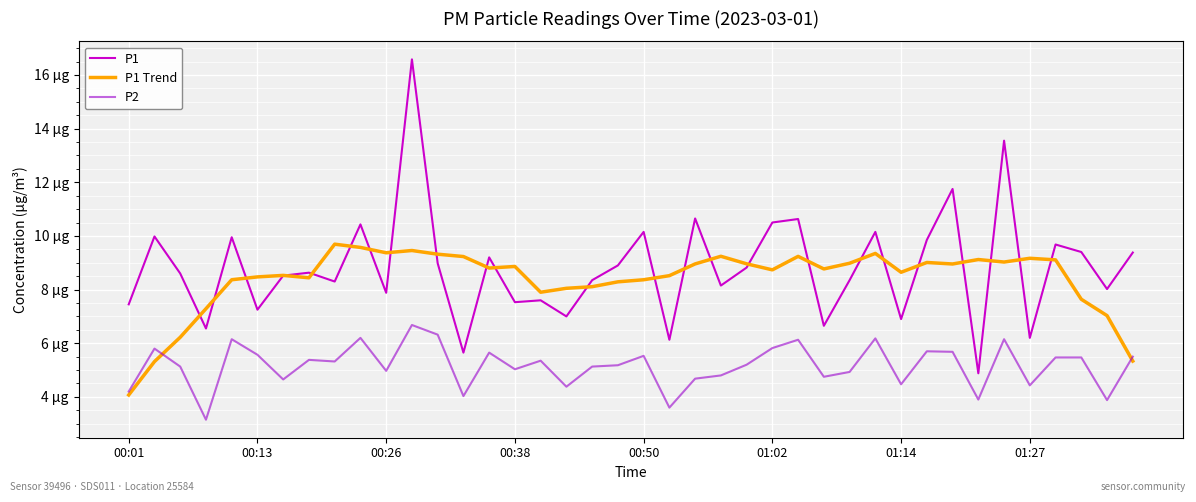

Reading right to left, extract all data points from this chart.

P1: 9.4	8.0	9.4	9.7	6.2	13.6	4.9	11.8	9.8	6.9	10.2	8.3	6.7	10.6	10.5	8.8	8.2	10.7	6.1	10.2	8.9	8.3	7.0	7.6	7.5	9.2	5.7	9.0	16.6	7.9	10.4	8.3	8.6	8.5	7.2	9.9	6.5	8.6	10.0	7.5
P1 Trend: 5.3	7.0	7.6	9.1	9.2	9.0	9.1	9.0	9.0	8.6	9.3	9.0	8.8	9.2	8.7	9.0	9.2	9.0	8.5	8.4	8.3	8.1	8.0	7.9	8.9	8.8	9.2	9.3	9.5	9.4	9.6	9.7	8.4	8.5	8.5	8.4	7.3	6.2	5.3	4.1
P2: 5.5	3.9	5.5	5.5	4.4	6.2	3.9	5.7	5.7	4.5	6.2	4.9	4.8	6.1	5.8	5.2	4.8	4.7	3.6	5.5	5.2	5.1	4.4	5.3	5.0	5.7	4.0	6.3	6.7	5.0	6.2	5.3	5.4	4.7	5.6	6.2	3.1	5.1	5.8	4.2